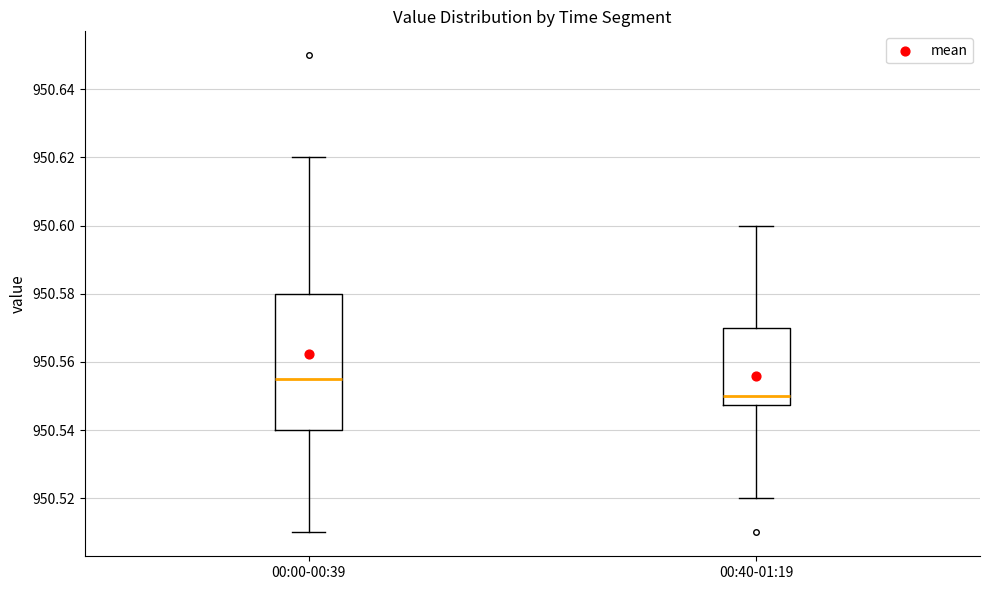

Which box's median line is the highest?

00:00-00:39